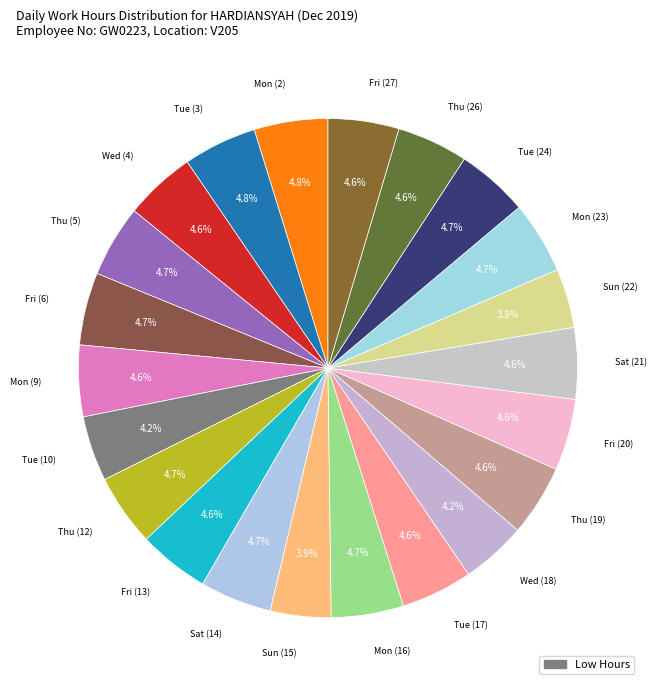

Which slice is the smallest?

Sun (22)